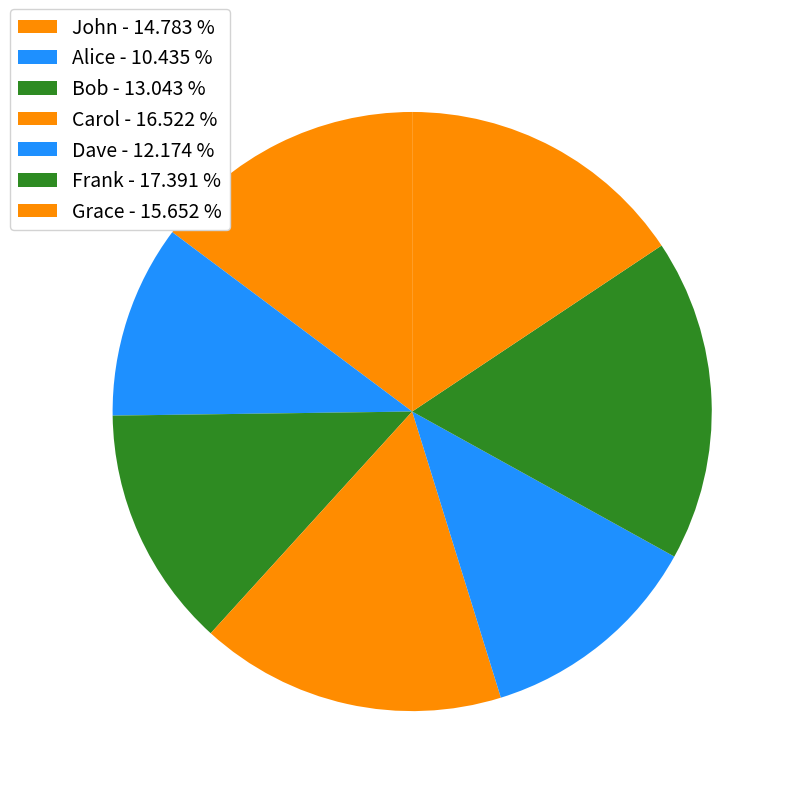

How many slices are in this pie chart?

7